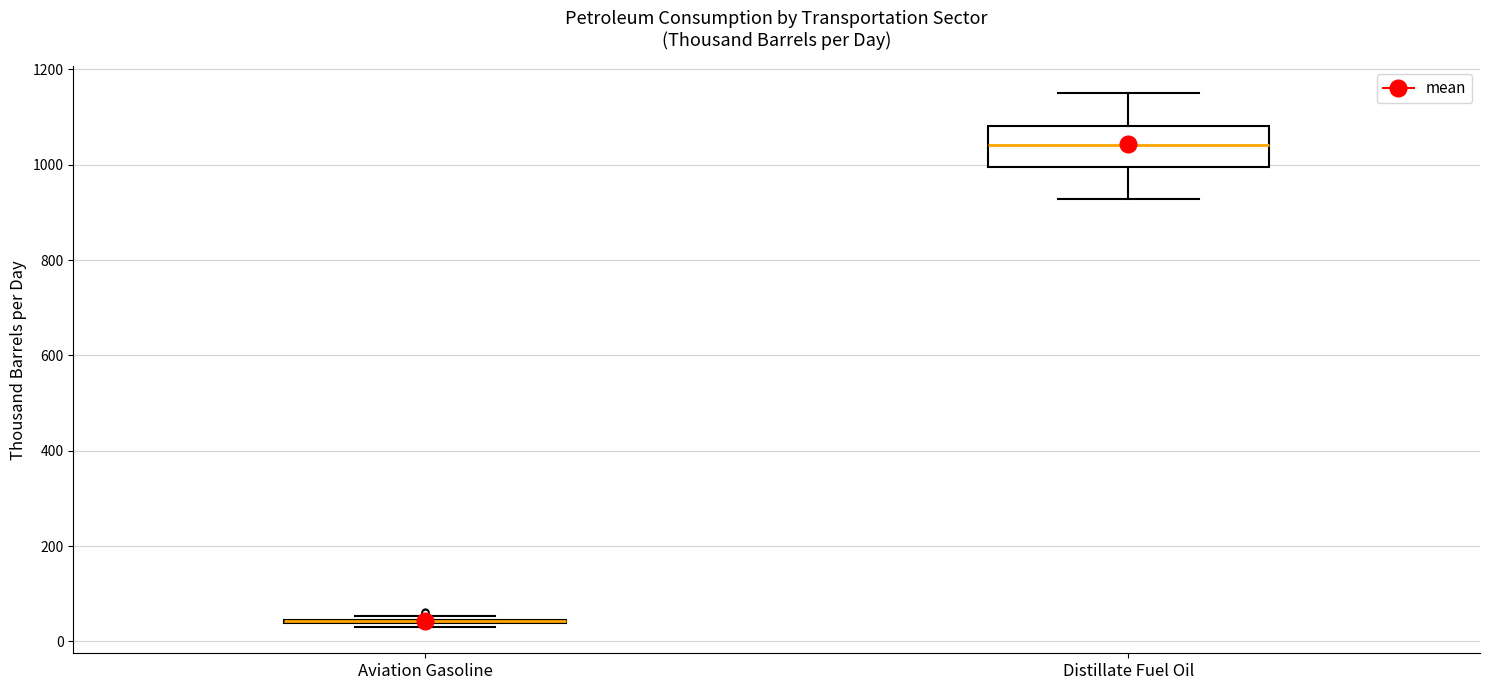

Where does the upper whisker of the box for Distillate Fuel Oil end on the y-axis? The values are not printed on the chart, so give them approximately, as read against the axis.

1160